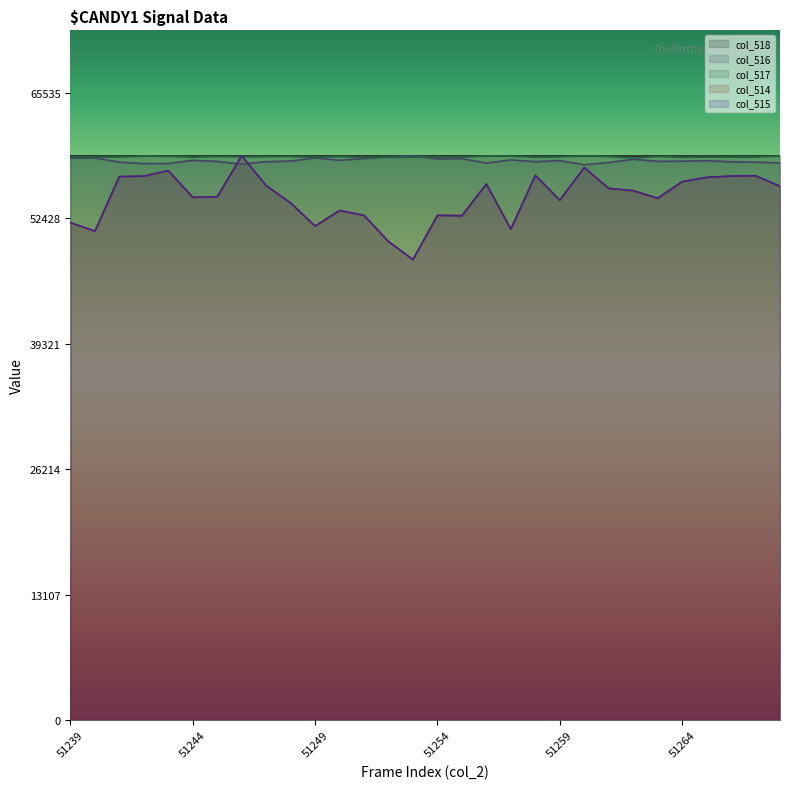

Reading right to left, what are all the values shown in this chart?

col_516: 58234.8	58319.4	58348.4	58464.4	58411.2	58399.1	58614.2	58273.4	58034.2	58474.0	58360.4	58551.3	58220.3	58686.7	58650.4	58981.5	58872.8	58686.7	58512.7	58754.3	58425.7	58358.0	58111.5	58391.9	58505.4	58167.1	58155.0	58319.4	58759.2	58732.6
col_517: 58945.9	58845.1	58834.7	58840.6	58815.4	58901.4	58733.9	58898.5	58981.5	58864.3	58816.9	58950.4	58944.4	58839.1	58840.6	58830.2	58812.4	58805.0	58888.1	58813.9	58905.9	58877.7	58867.3	58897.0	58831.7	58914.8	58945.9	58848.0	58834.7	58811.0
col_514: 55774.5	56865.6	56865.6	56700.3	56270.5	54518.2	55311.7	55576.2	57725.2	54319.8	56931.7	51344.3	56006.0	52766.0	52732.9	48137.4	50021.9	52732.9	53261.9	51608.8	54055.4	55840.7	58981.5	54716.6	54617.4	57394.6	56865.6	56799.4	51079.8	51972.5
col_515: 55805.8	56897.5	56864.4	56732.1	56268.9	54548.8	55342.7	55574.3	57757.5	54350.3	56930.5	51307.0	56037.4	52696.3	52762.5	48131.3	50016.8	52762.5	53258.7	51637.8	54052.6	55872.0	58981.5	54681.1	54648.0	57426.7	56864.4	56798.2	51108.5	52001.6